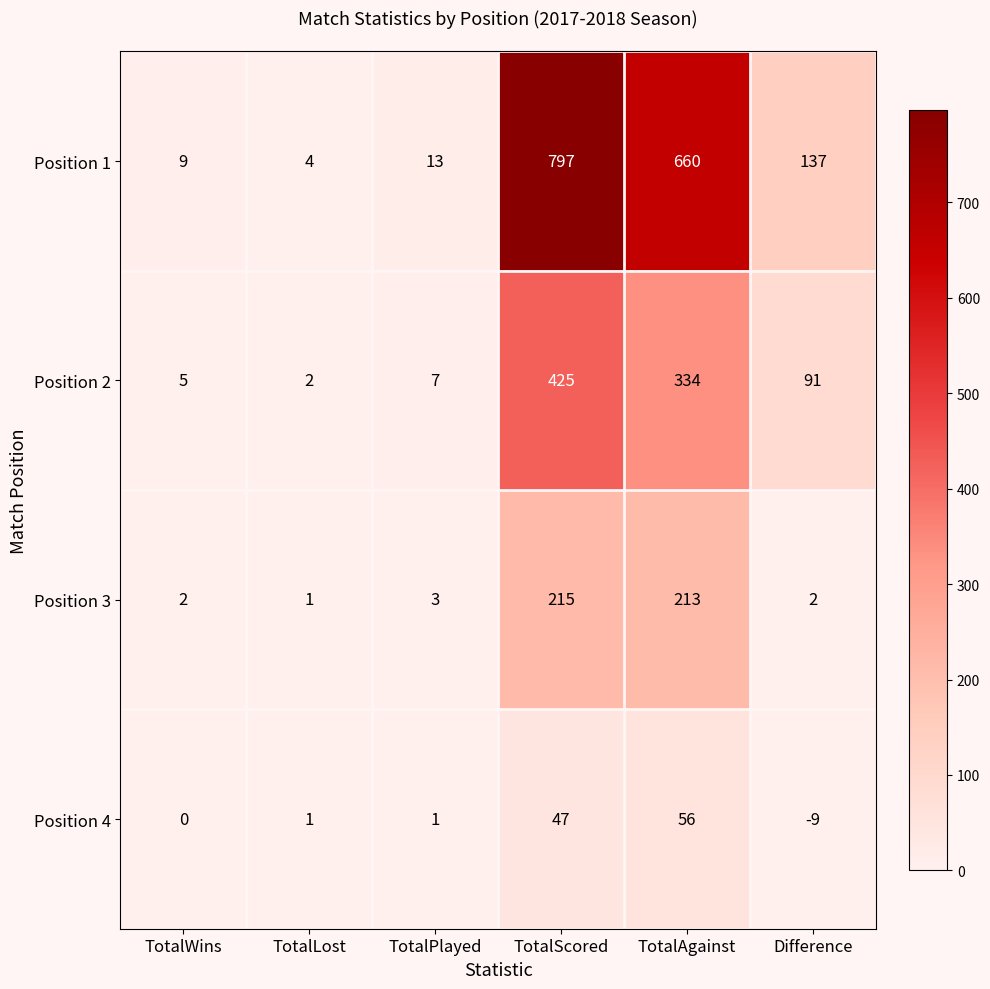

Rank the series at TotalPlayed from highest to lowest value.

Position 1, Position 2, Position 3, Position 4